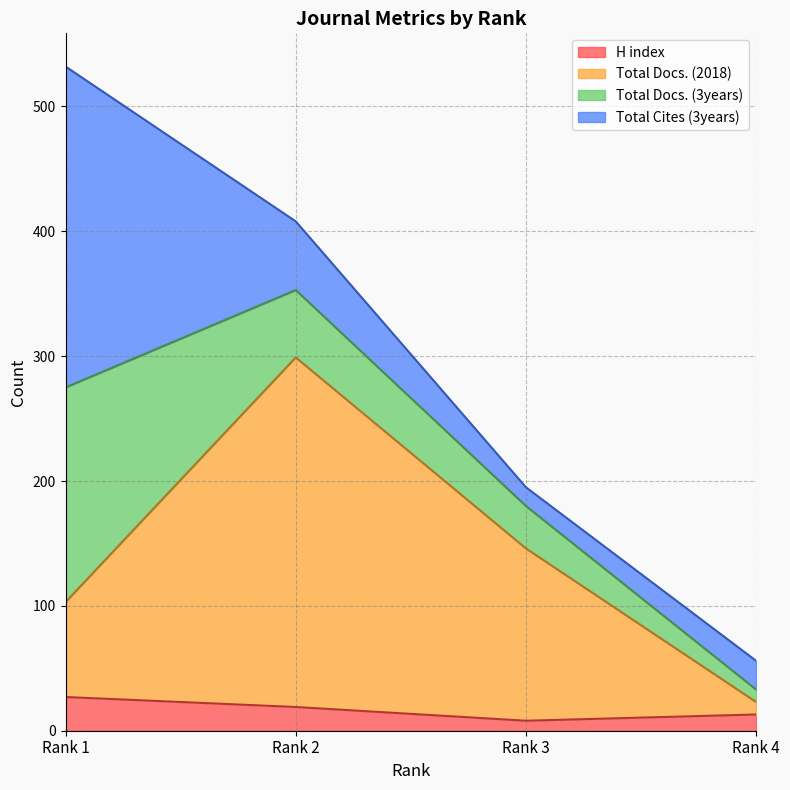

Which category has the highest value in the H index series?

Rank 1